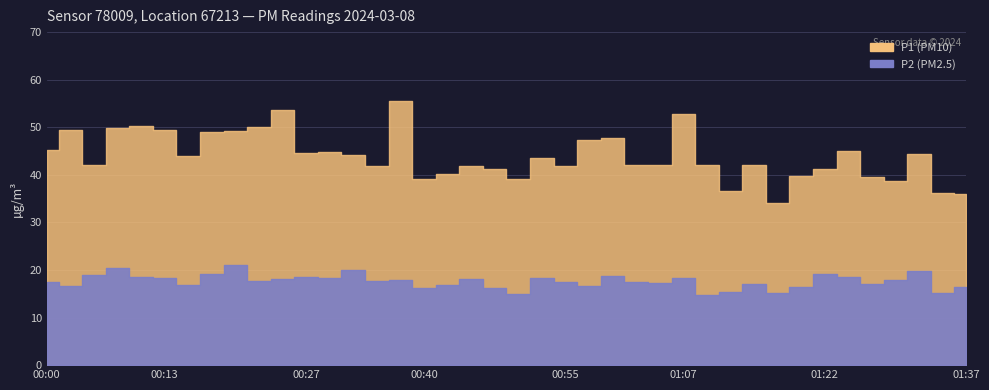

Reading left to right, what are all the values shown in this chart?

P1: 45.3	49.5	42.0	49.9	50.2	49.4	43.9	49.1	49.2	50.1	53.5	44.5	44.9	44.2	41.8	55.5	39.1	40.1	41.9	41.2	39.1	43.5	41.9	47.3	47.8	42.1	42.1	52.8	42.1	36.5	42.0	34.1	39.8	41.2	44.9	39.5	38.6	44.4	36.2	35.9
P2: 17.5	16.6	19.1	20.4	18.6	18.3	16.8	19.2	20.9	17.6	18.1	18.4	18.4	19.9	17.8	17.8	16.3	16.8	18.1	16.1	15.0	18.4	17.5	16.6	18.8	17.4	17.3	18.2	14.8	15.3	17.1	15.2	16.3	19.1	18.6	17.1	17.9	19.8	15.2	16.5